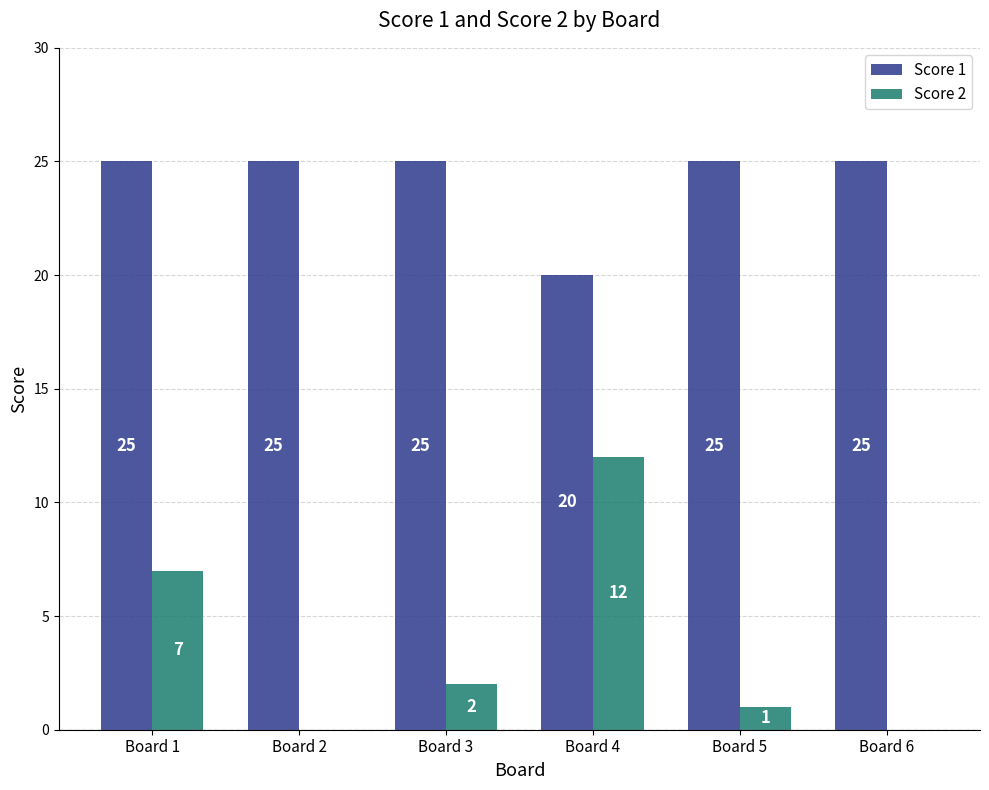

Reading right to left, extract all data points from this chart.

Score 1: Board 6=25	Board 5=25	Board 4=20	Board 3=25	Board 2=25	Board 1=25
Score 2: Board 6=0	Board 5=1	Board 4=12	Board 3=2	Board 2=0	Board 1=7